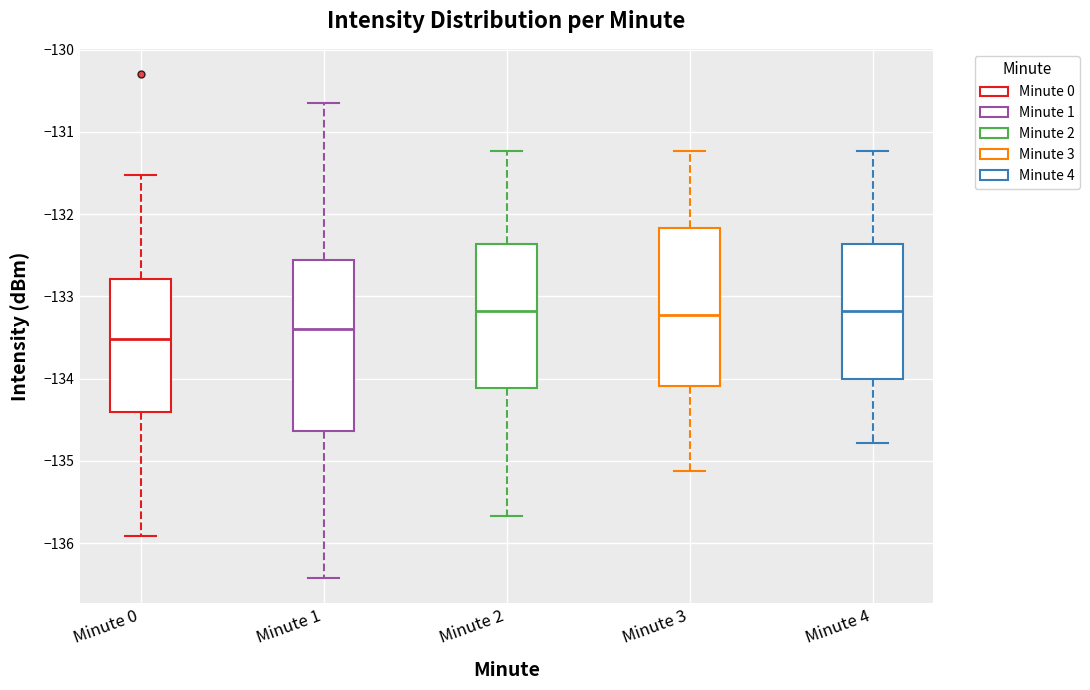

Reading left to right, read every box against the y-axis: the position of its median line, the range the box covers, and the ends of its whiskers. The values are not printed on the chart, so give them approximately, as read against the axis.

Minute 0: median -133.5, box -134.4 to -132.8, whiskers -135.9 to -131.5
Minute 1: median -133.4, box -134.6 to -132.6, whiskers -136.4 to -130.7
Minute 2: median -133.2, box -134.1 to -132.4, whiskers -135.7 to -131.2
Minute 3: median -133.2, box -134.1 to -132.2, whiskers -135.1 to -131.2
Minute 4: median -133.2, box -134.0 to -132.4, whiskers -134.8 to -131.2